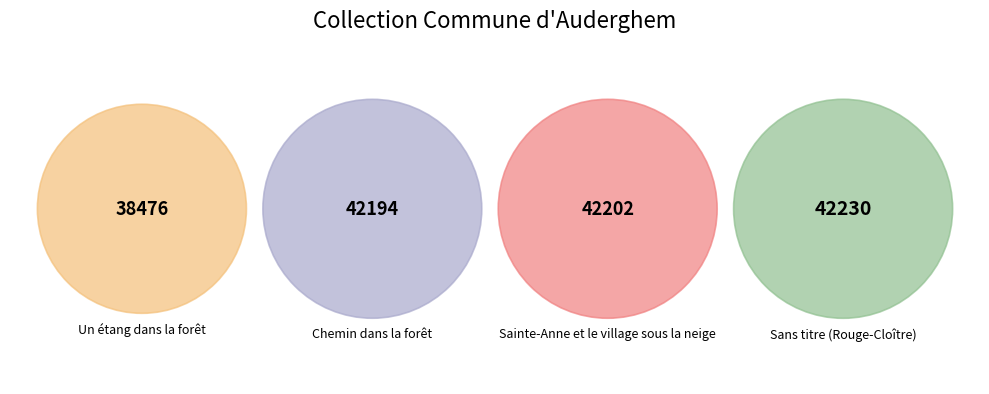

What percentage is the Chemin dans la forêt slice, to the nearest percent?

26%